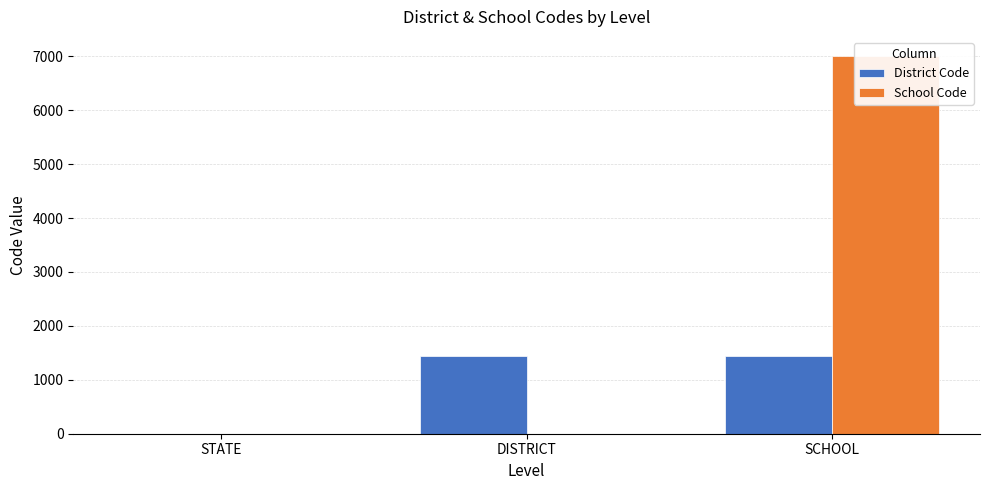

At which category is the sum across all series the highest?

SCHOOL